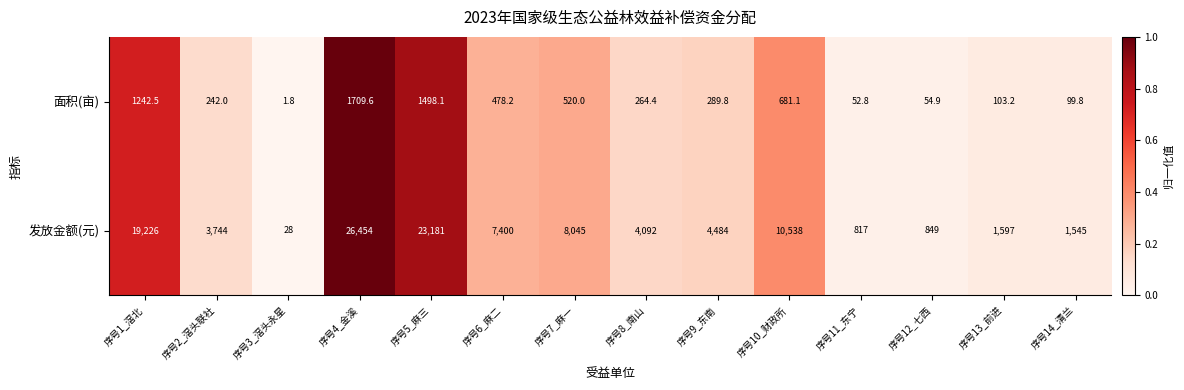

What is the difference between the 面积(亩) values at 序号12_七西 and 序号5_麻三?

1443.2